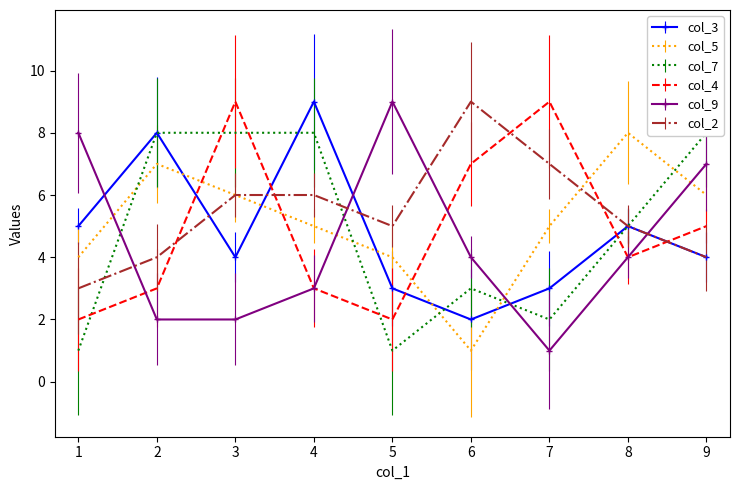

At which label is col_9 closest to 5?

8